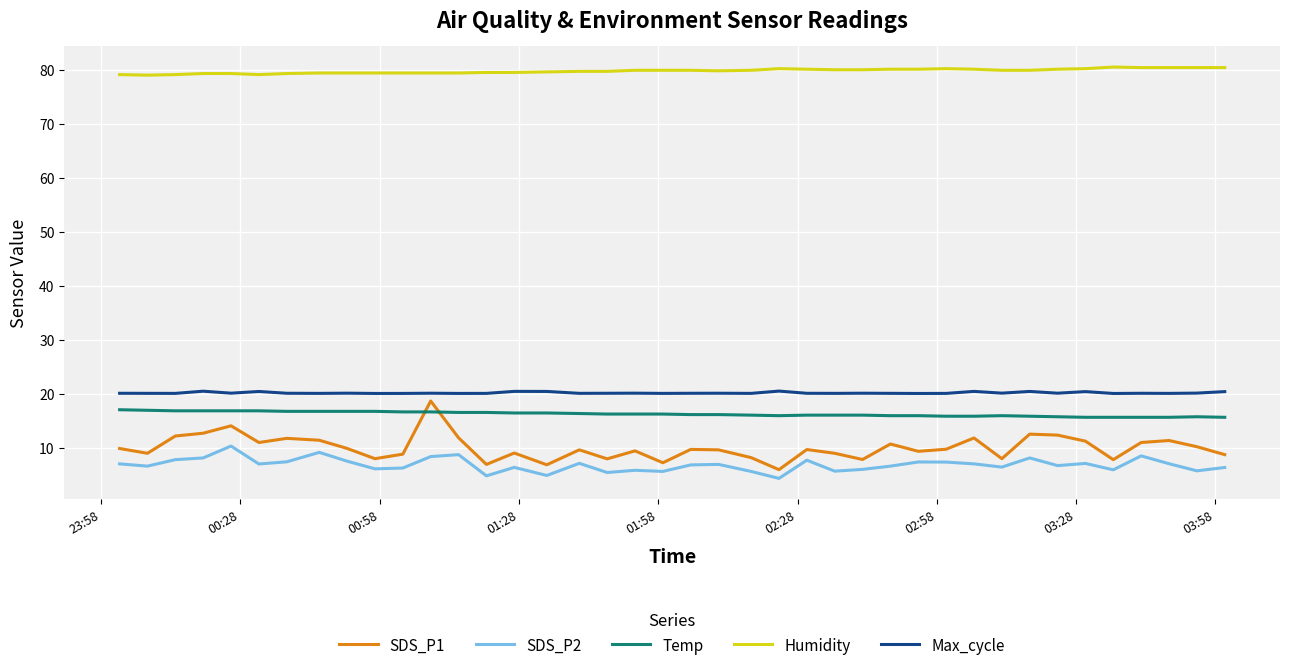

True or false: Max_cycle and SDS_P2 cross at least once.

False